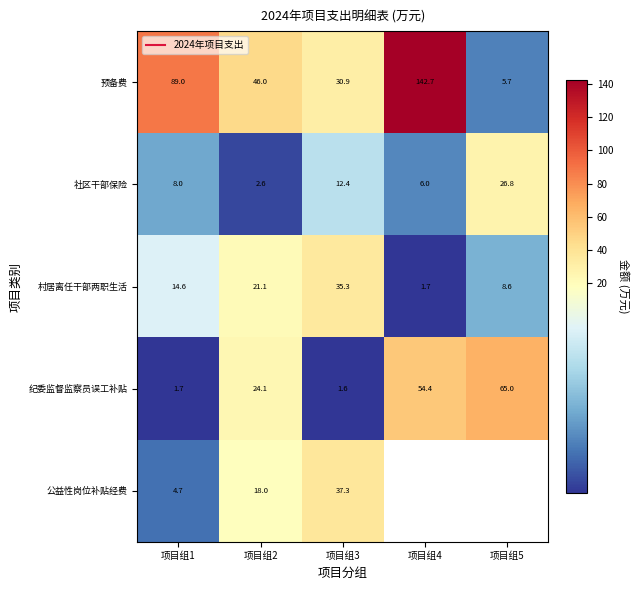

The 预备费 series shows 155.2 at 项目组1. True or false?

False